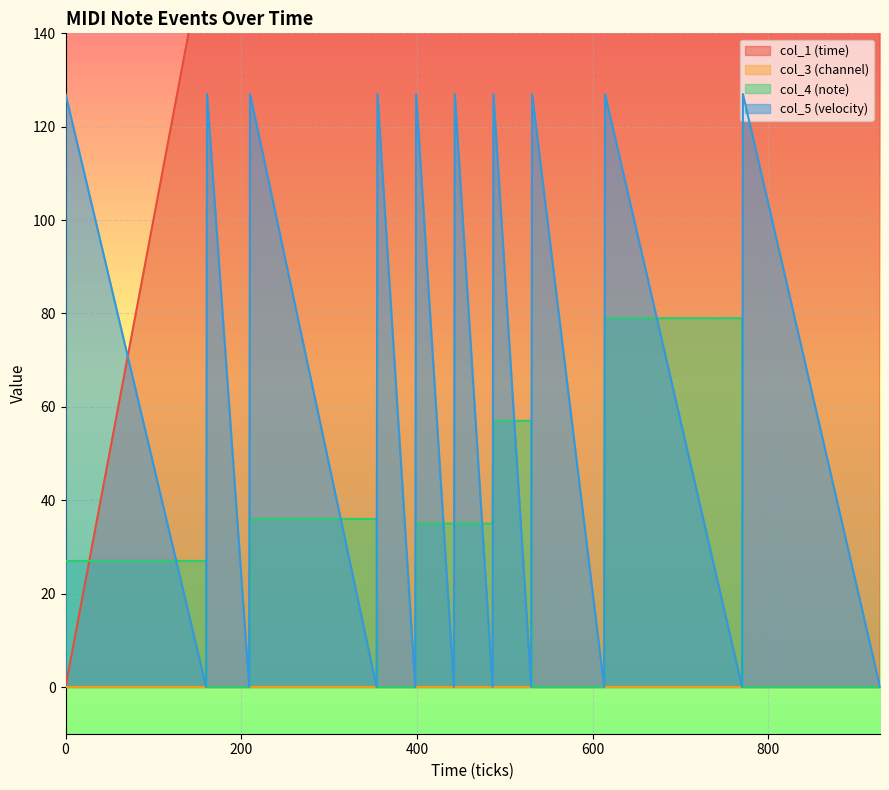

What is the highest value of the col_5 (velocity) series?

127